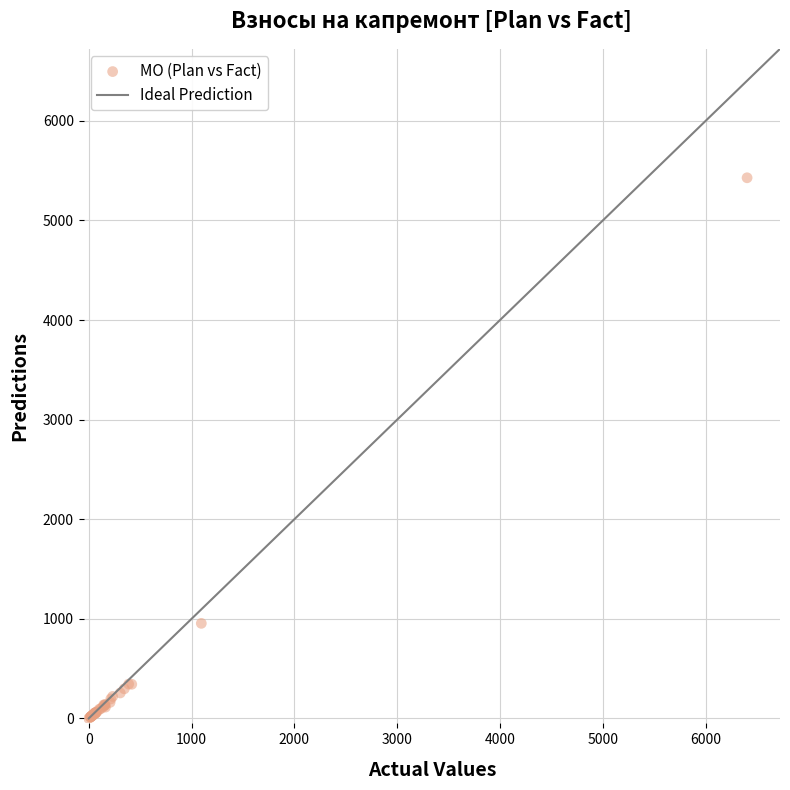

What Y value in the scatter plot is closest to 2714?

955.0